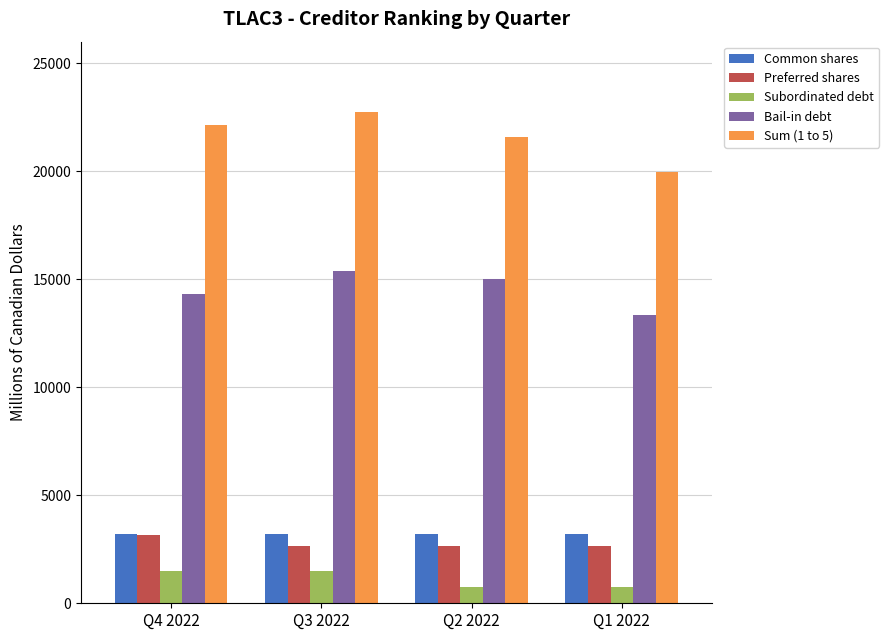

How many bars are there in each group?

5